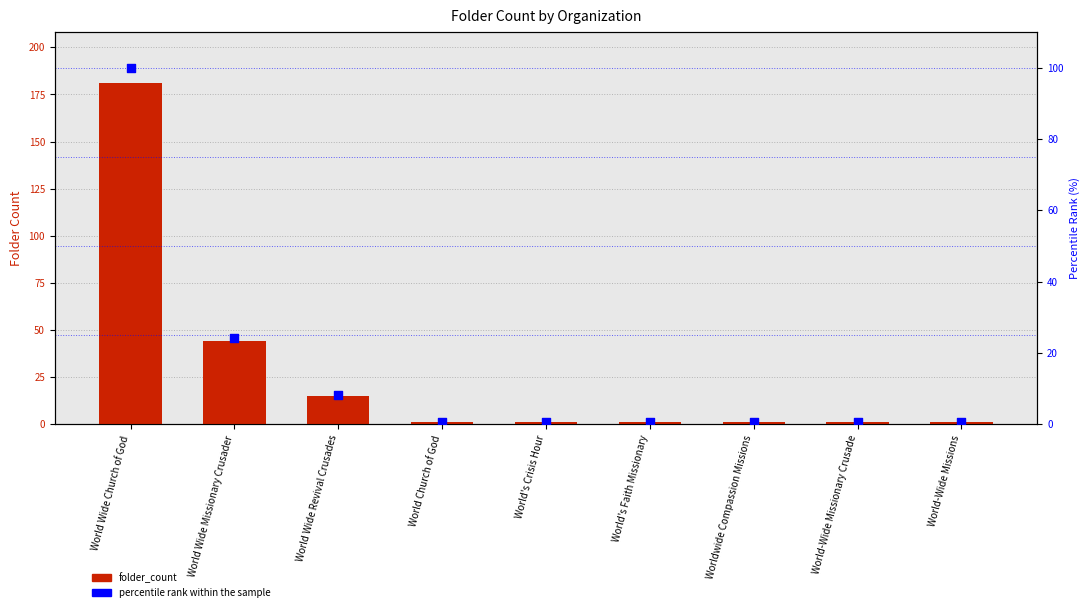

At how many categories does at least one series exceed 122?

1